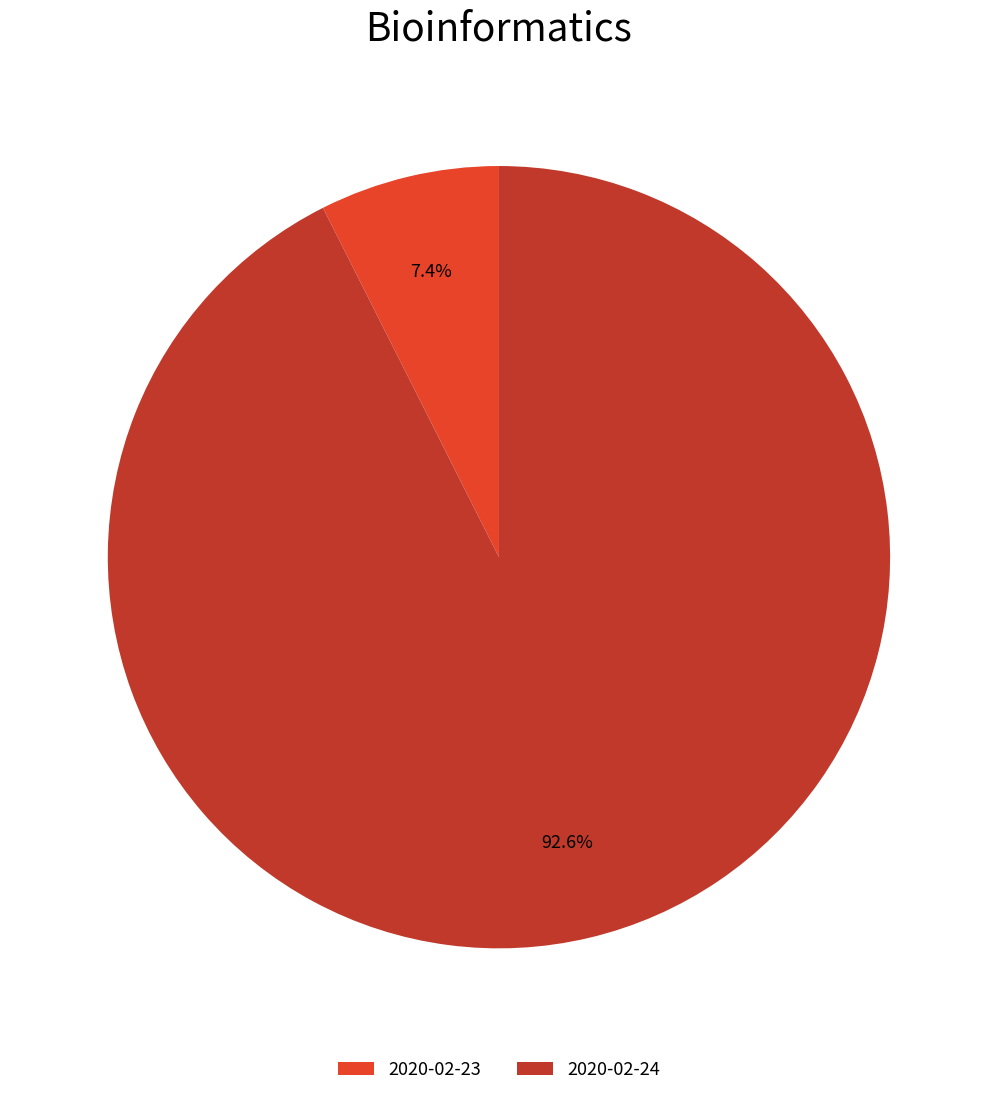

Which has a higher value, 2020-02-24 or 2020-02-23?

2020-02-24